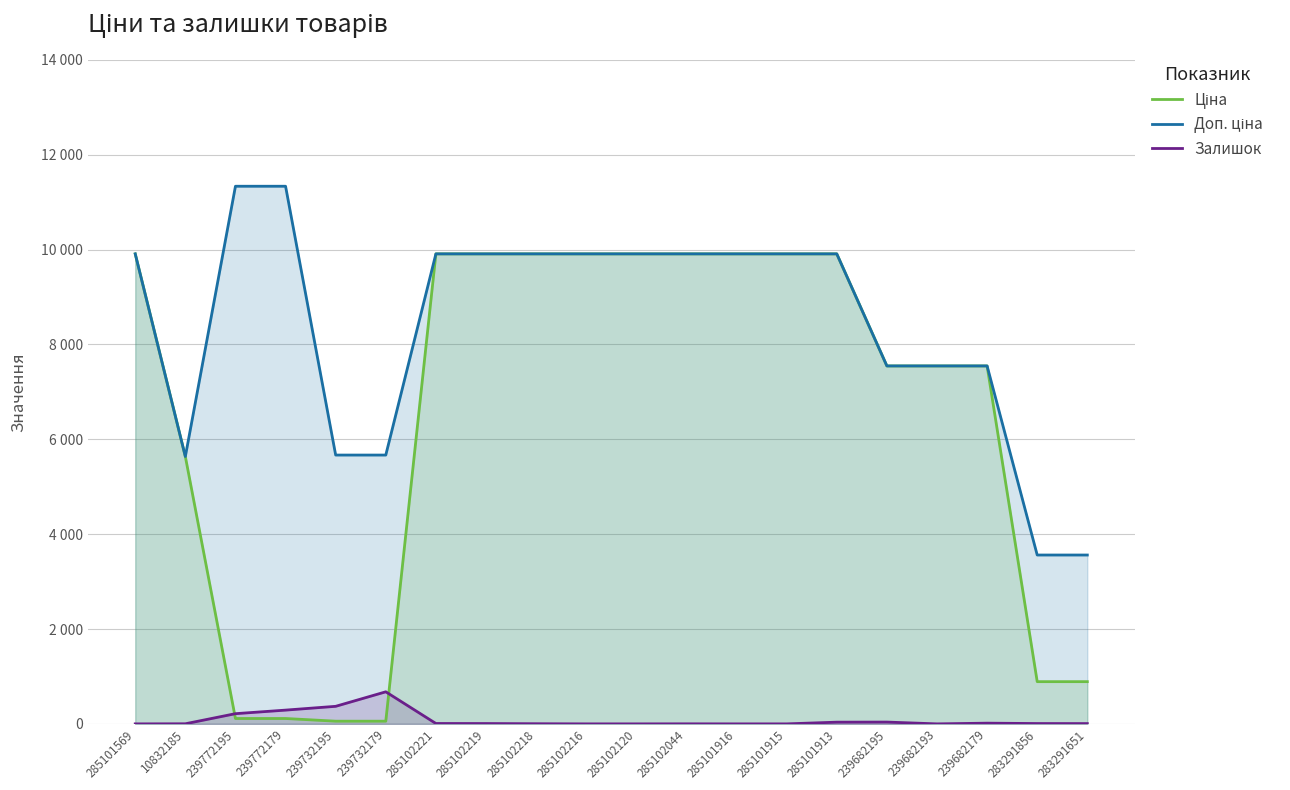

The value of Доп. ціна at 239682179 is 12019.8. True or false?

False